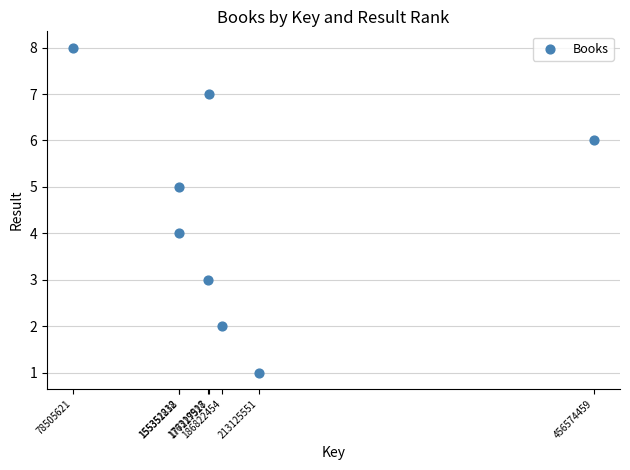

What is the range of X values (max minus min)?

378068838